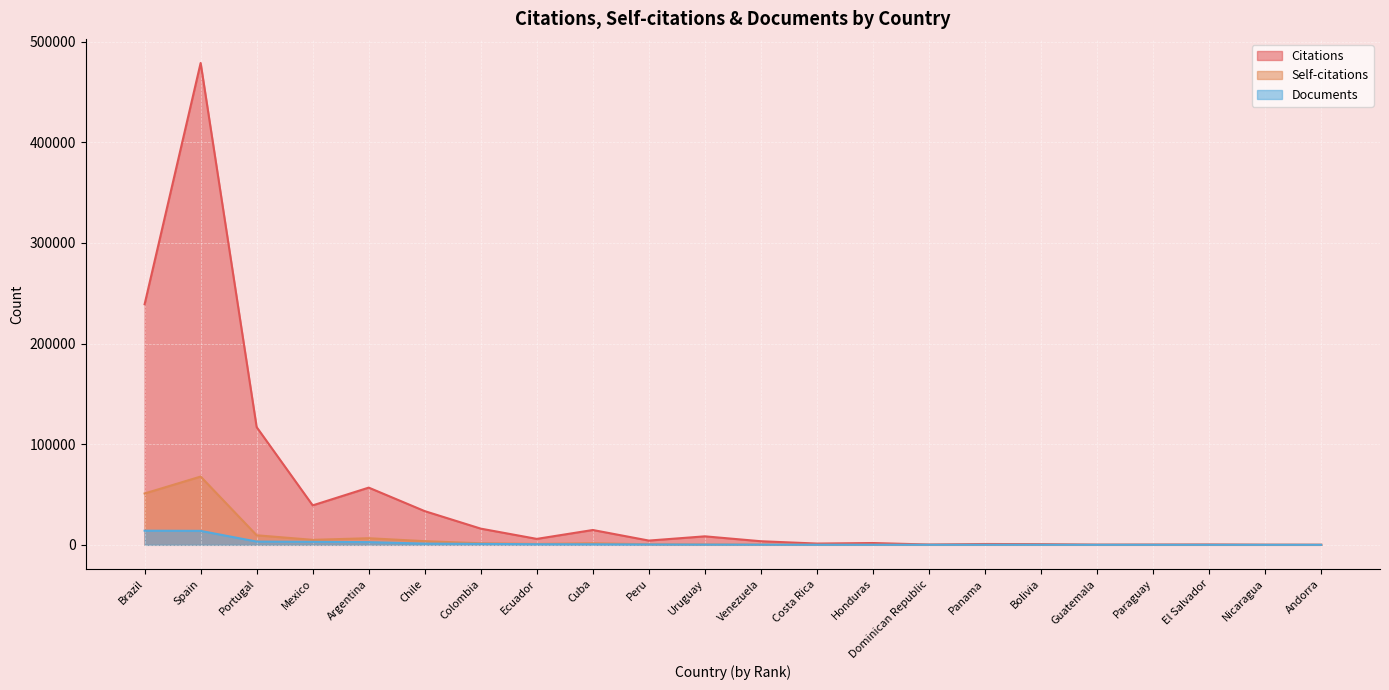

At which category does the chart reach its peak across all series?

Spain